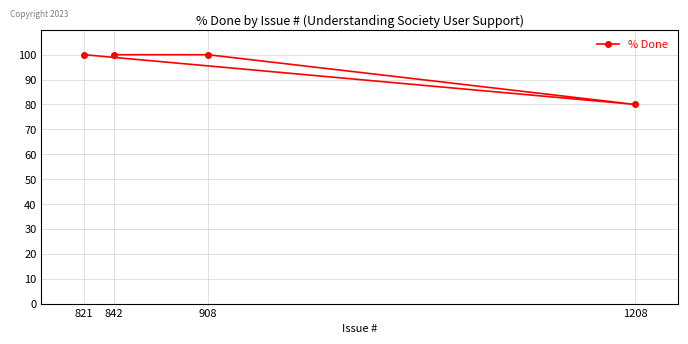

True or false: the data shows 138 at 842.

False